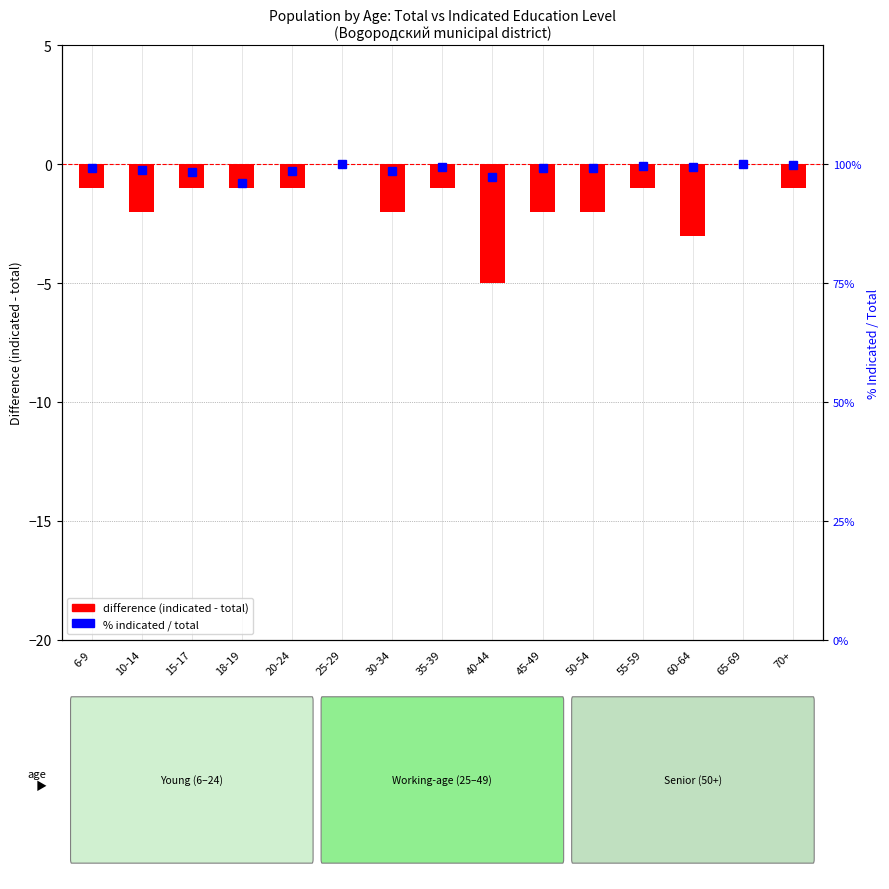

The % indicated / total series shows 128.7 at 15-17. True or false?

False